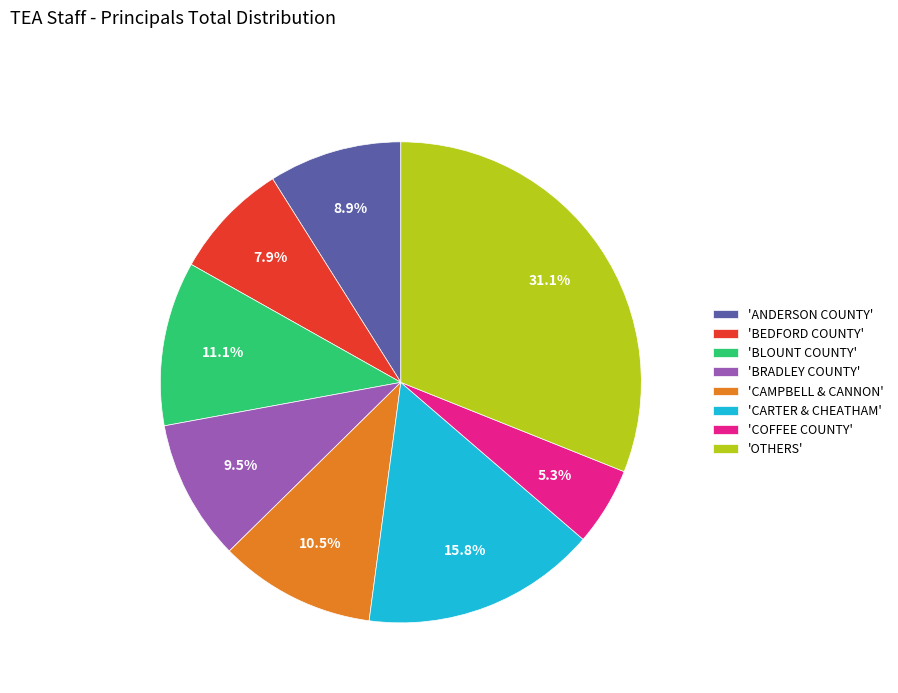

Between 'COFFEE COUNTY' and 'BRADLEY COUNTY', which is larger?

'BRADLEY COUNTY'